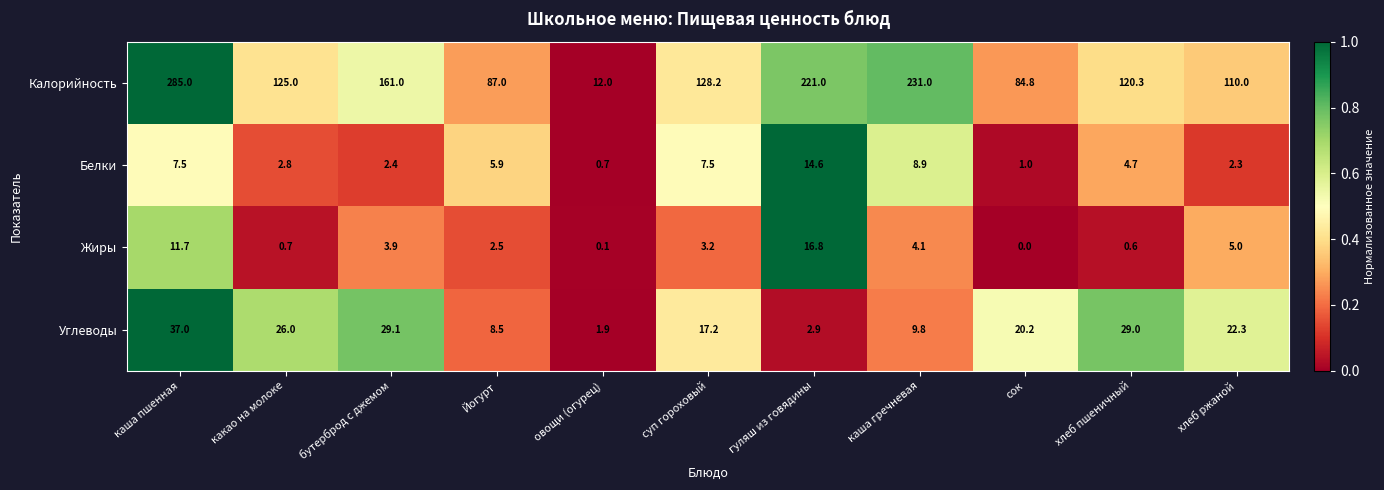

What is the minimum value for Углеводы?

1.9